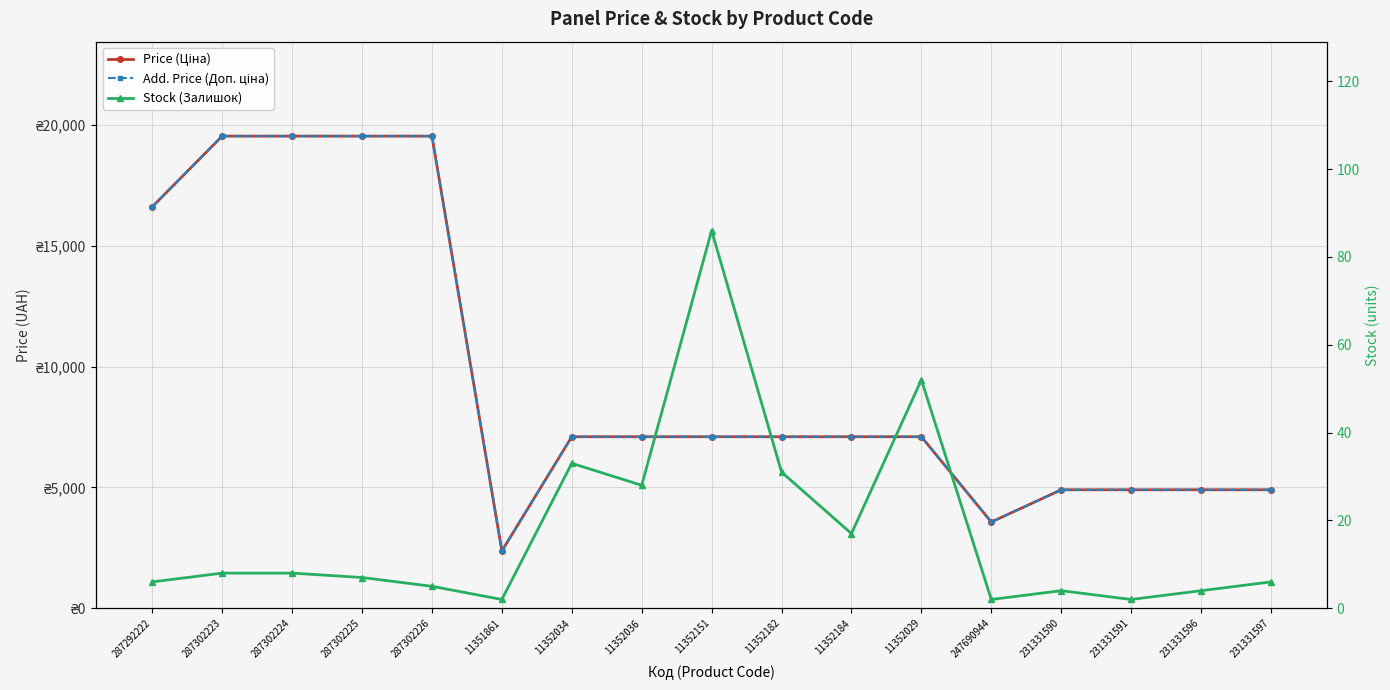

The value of Price (Ціна) at 287302224 is 19542.7. True or false?

True